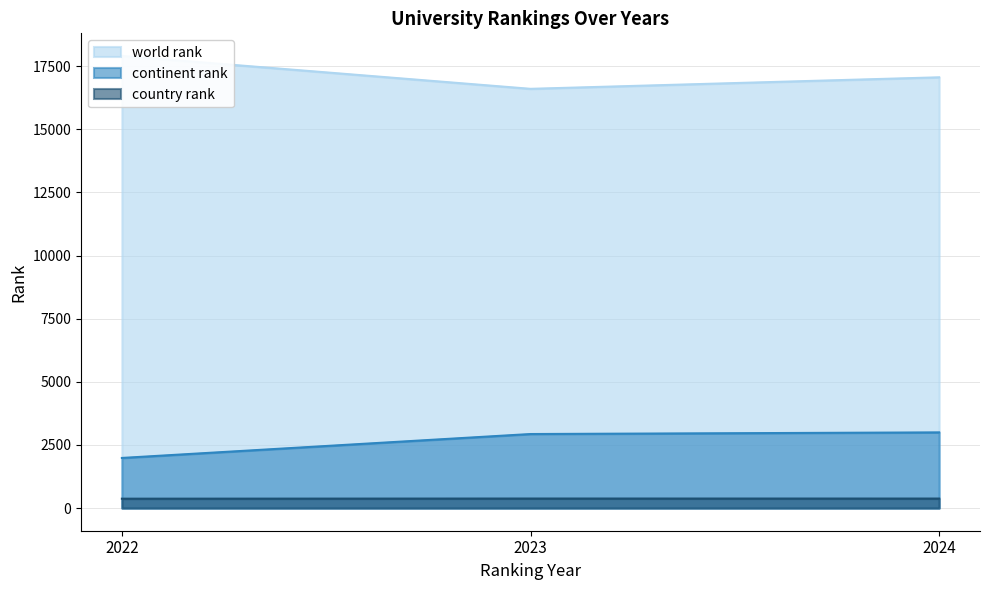

How many values in the country rank series exceed 378?

1